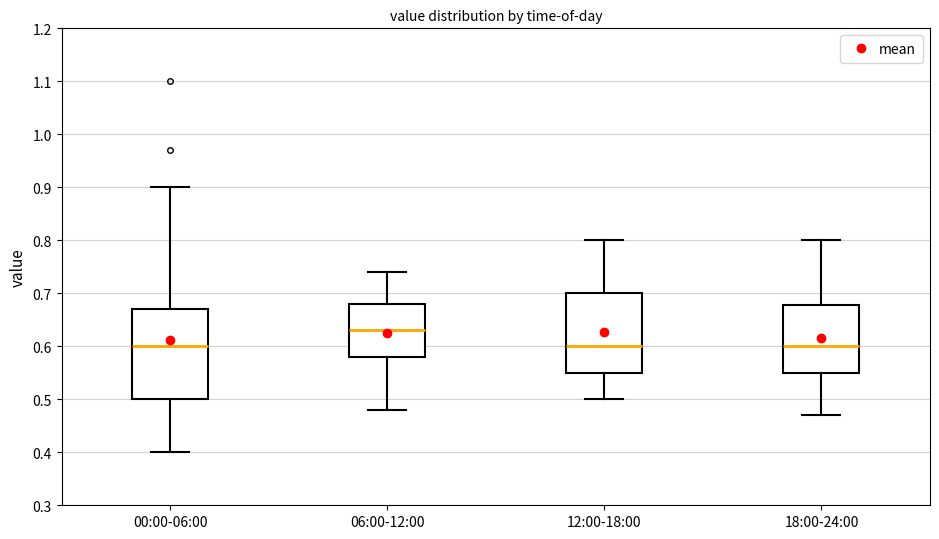

Where does the upper whisker of the box for 12:00-18:00 end on the y-axis? The values are not printed on the chart, so give them approximately, as read against the axis.

0.80